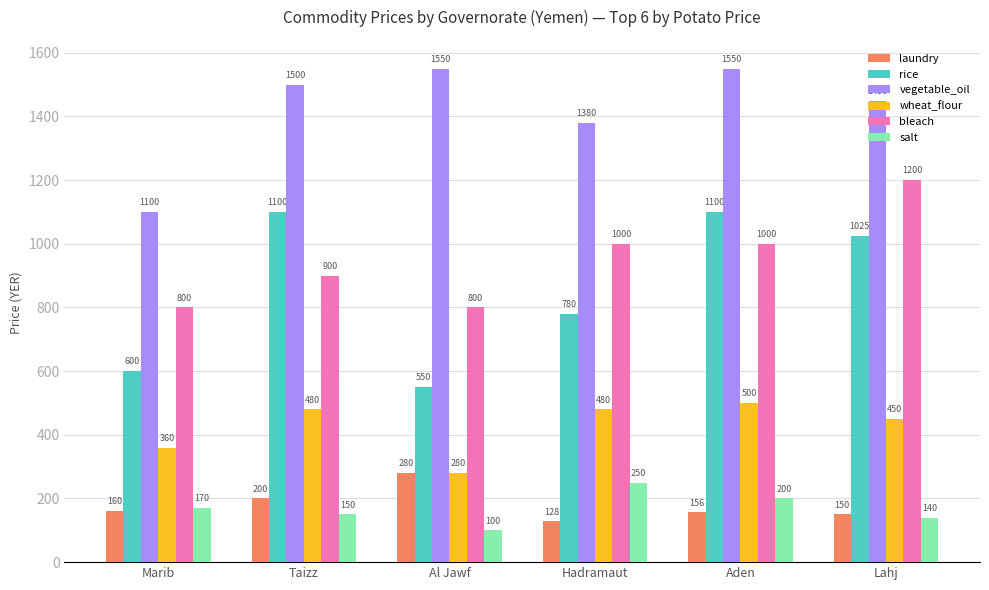

Reading right to left, transcribe all the data shown in this chart.

laundry: Lahj=150	Aden=156	Hadramaut=128	Al Jawf=280	Taizz=200	Marib=160
rice: Lahj=1025	Aden=1100	Hadramaut=780	Al Jawf=550	Taizz=1100	Marib=600
vegetable_oil: Lahj=1450	Aden=1550	Hadramaut=1380	Al Jawf=1550	Taizz=1500	Marib=1100
wheat_flour: Lahj=450	Aden=500	Hadramaut=480	Al Jawf=280	Taizz=480	Marib=360
bleach: Lahj=1200	Aden=1000	Hadramaut=1000	Al Jawf=800	Taizz=900	Marib=800
salt: Lahj=140	Aden=200	Hadramaut=250	Al Jawf=100	Taizz=150	Marib=170